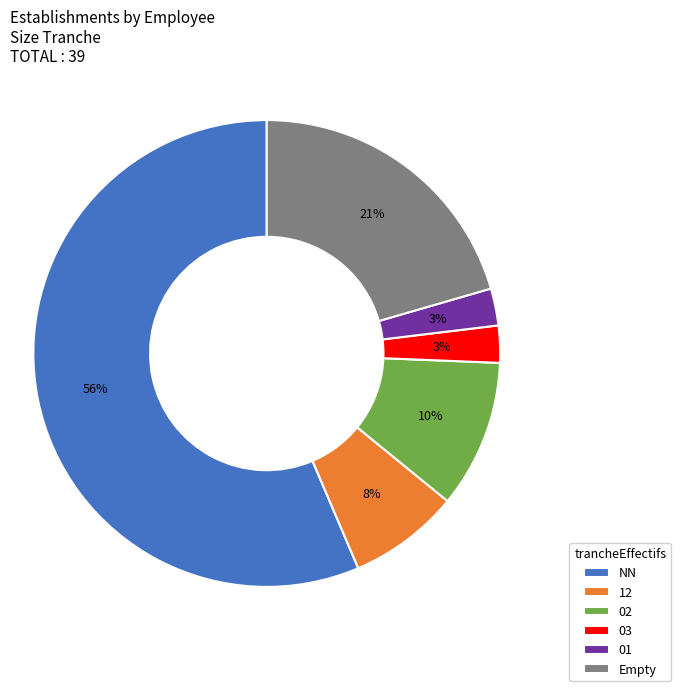

True or false: 03 accounts for 3% of the total.

True